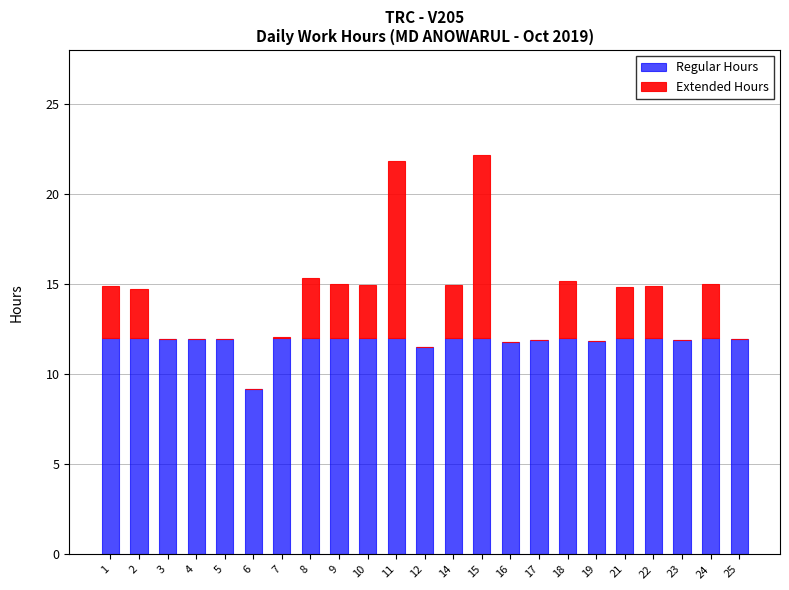

True or false: Regular Hours has a value of 4.3 at 1.

False